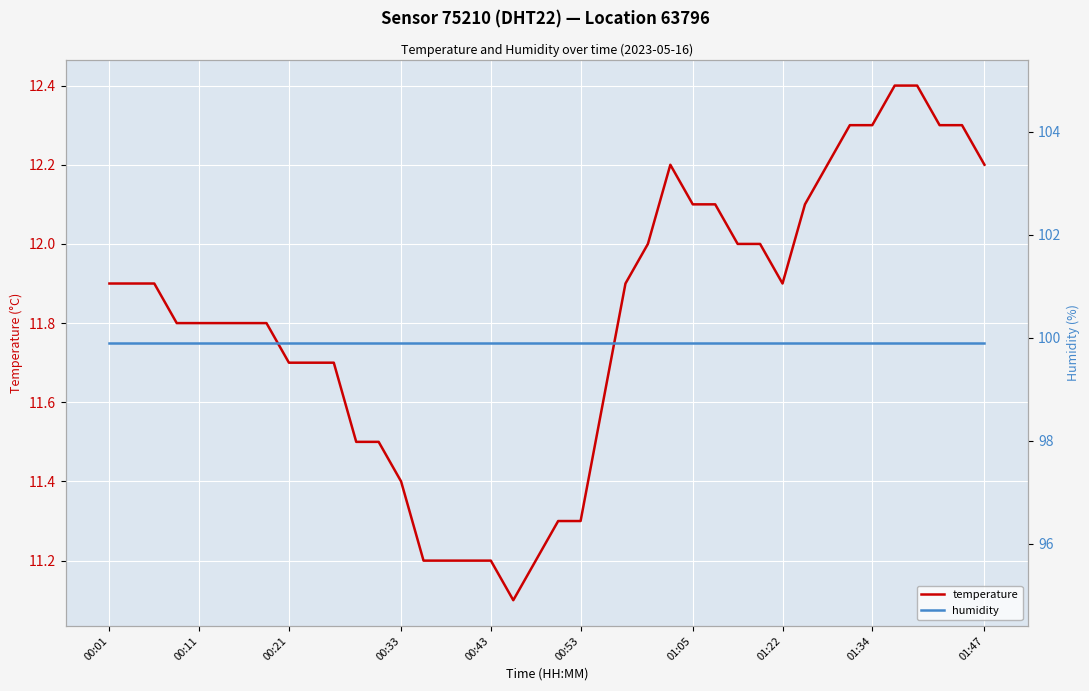

Which series has the largest range (max minus min)?

temperature